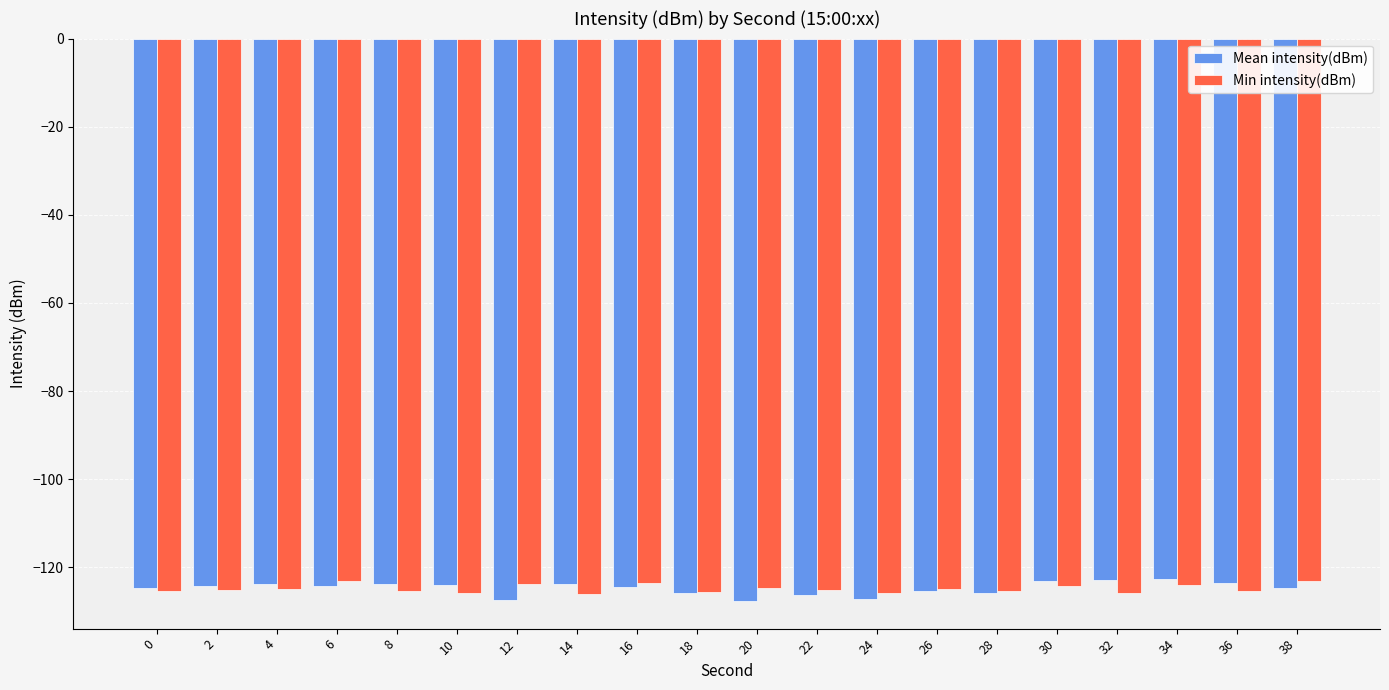

What is the total value across all series at 38?

-247.8